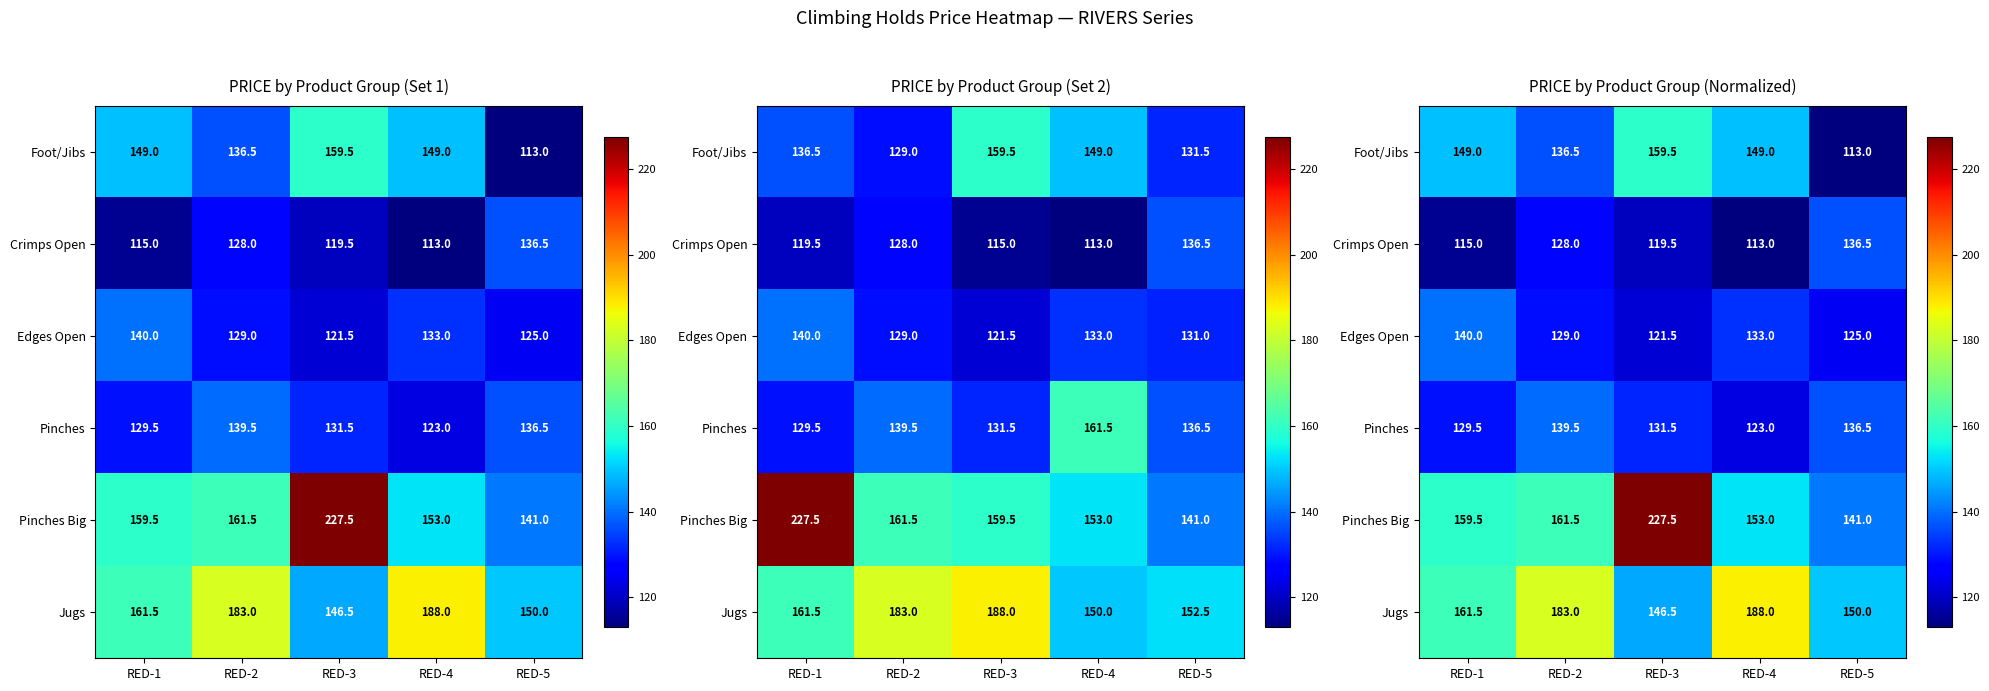

What is the difference between the Pinches values at RED-3 and RED-2?

8.0